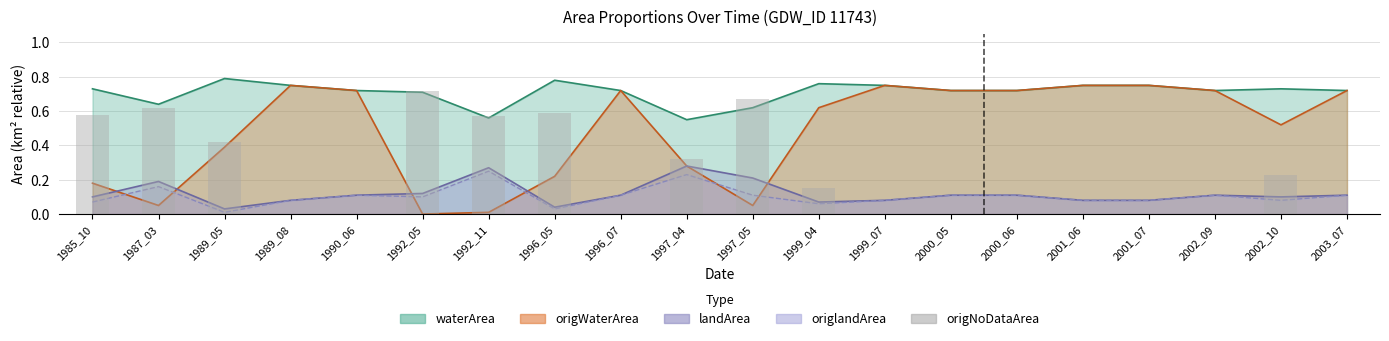

Is it true that the value at 1997_04 is 0.1?

False